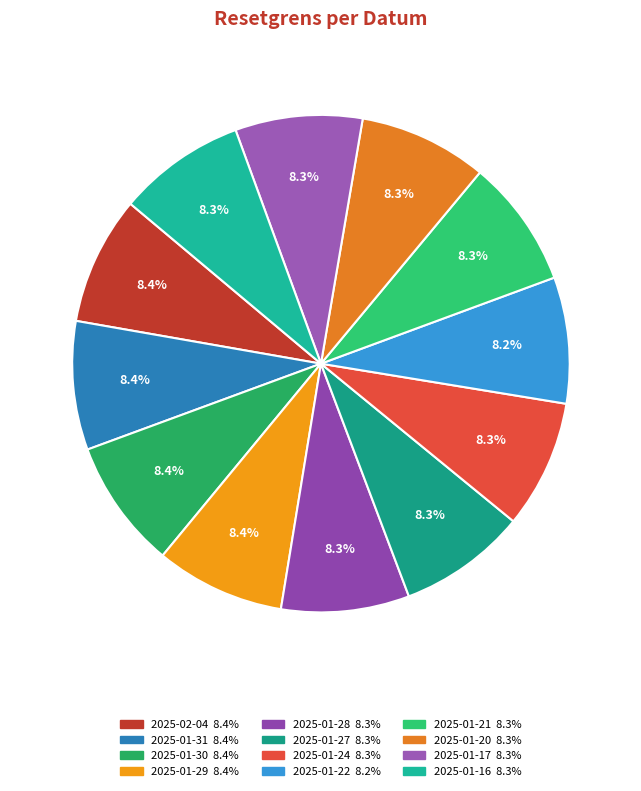

How many segments does this pie chart have?

12